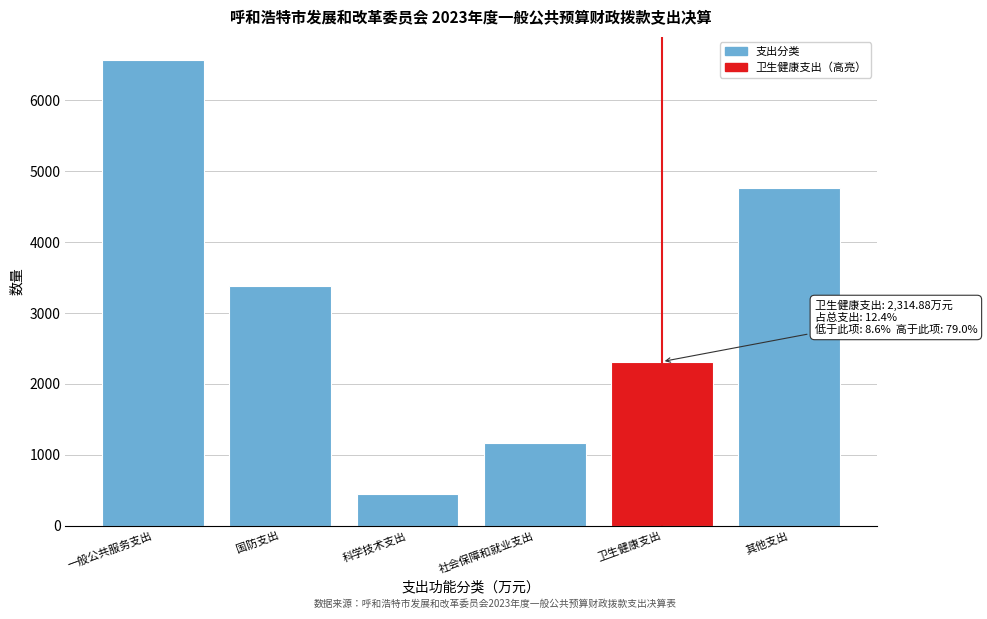

Reading left to right, what are all the values shown in this chart?

6565.3	3380.0	442.0	1160.5	2314.9	4757.8